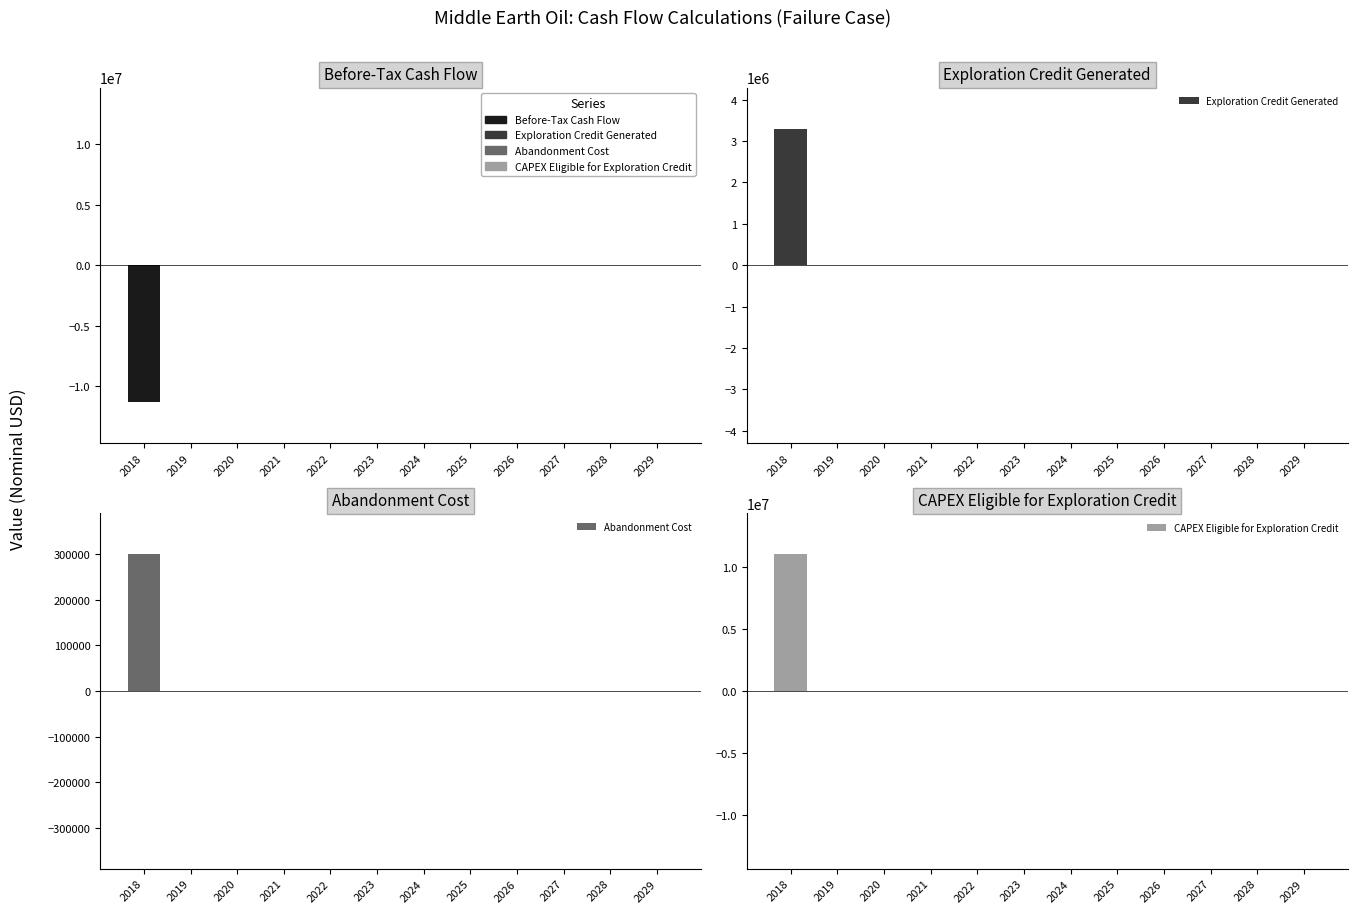

List the labels in order of Abandonment Cost value, smallest first.

2019, 2020, 2021, 2022, 2023, 2024, 2025, 2026, 2027, 2028, 2029, 2018